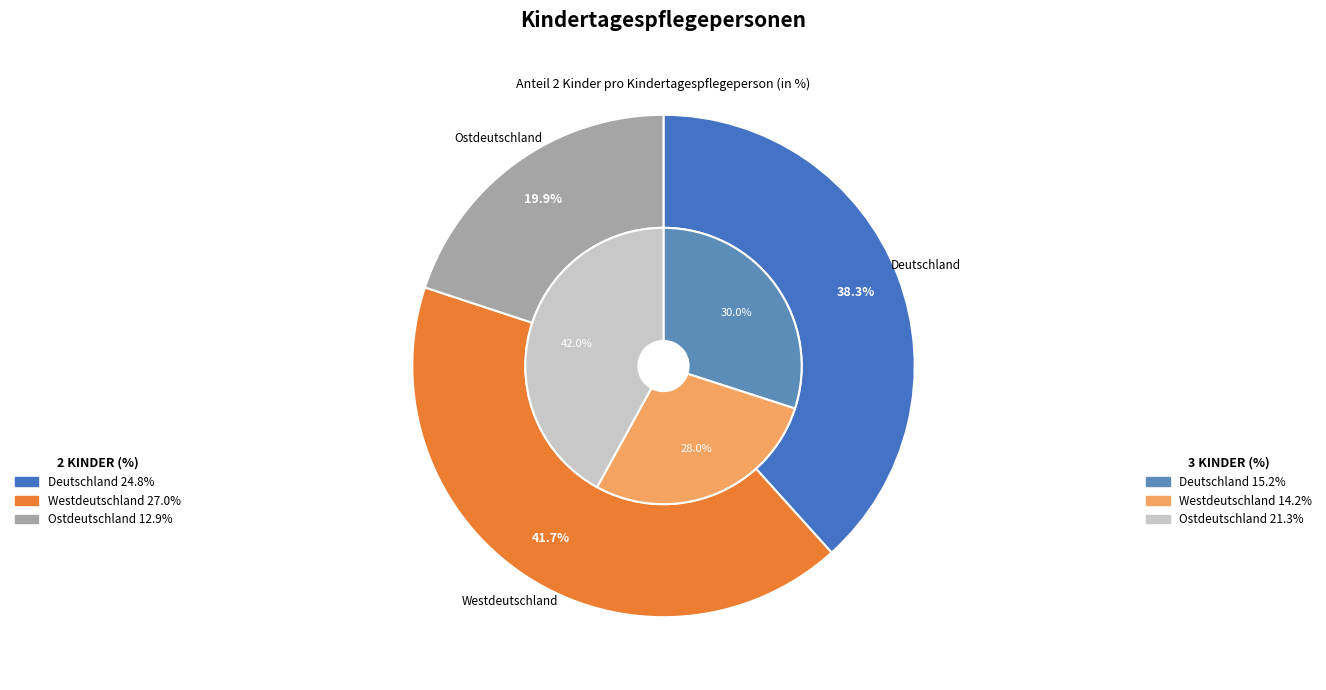

Rank the categories by value from lowest to highest.

Ostdeutschland, Deutschland, Westdeutschland